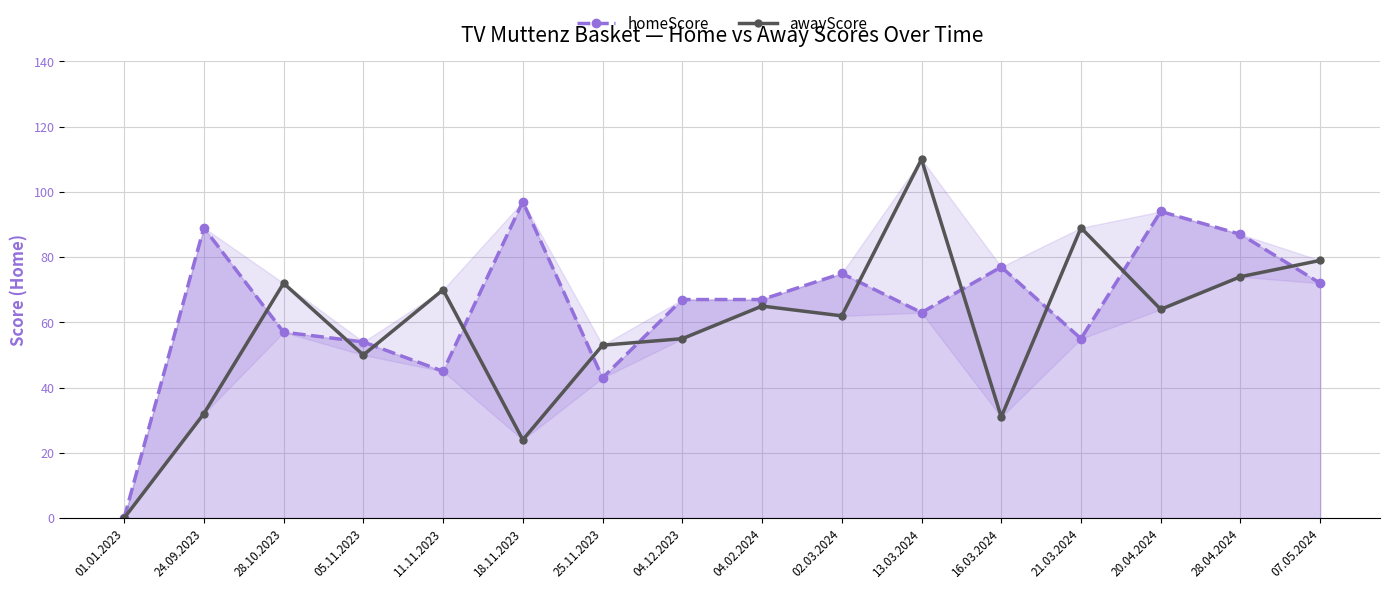

Reading left to right, list all the values displayed in this chart.

homeScore: 0	89	57	54	45	97	43	67	67	75	63	77	55	94	87	72
awayScore: 0	32	72	50	70	24	53	55	65	62	110	31	89	64	74	79